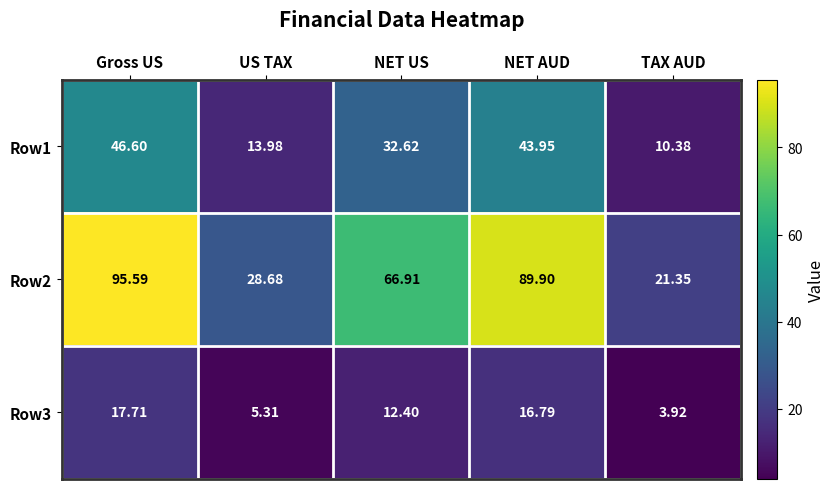

Rank the categories by Row2 value from highest to lowest.

Gross US, NET AUD, NET US, US TAX, TAX AUD